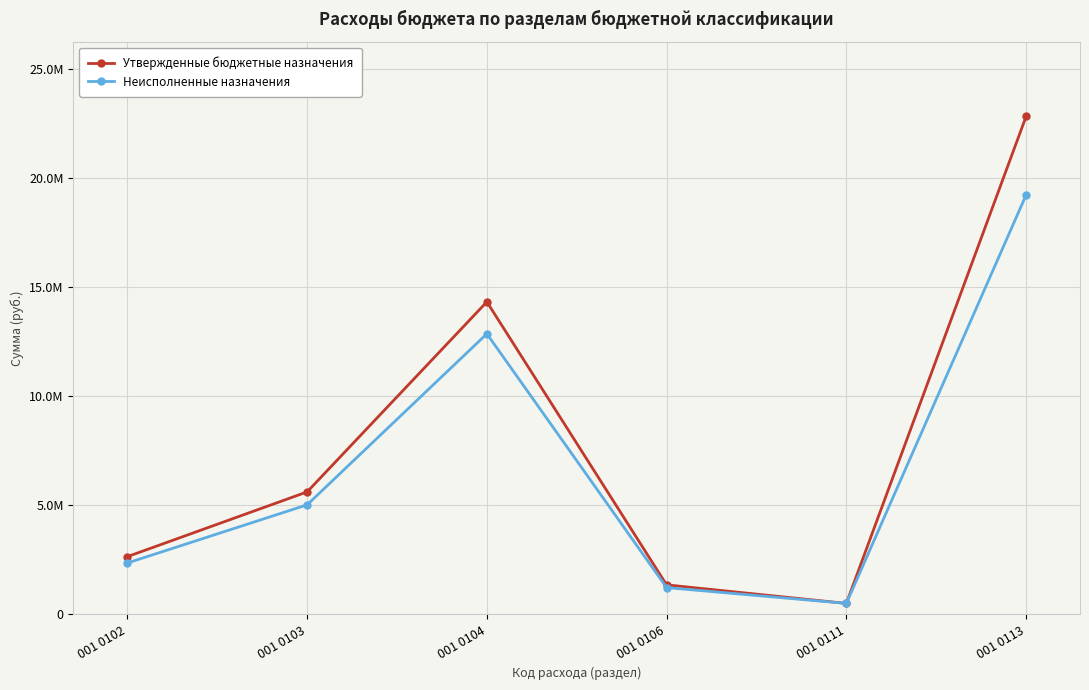

At which label is Утвержденные бюджетные назначения closest to 11652750?

001 0104